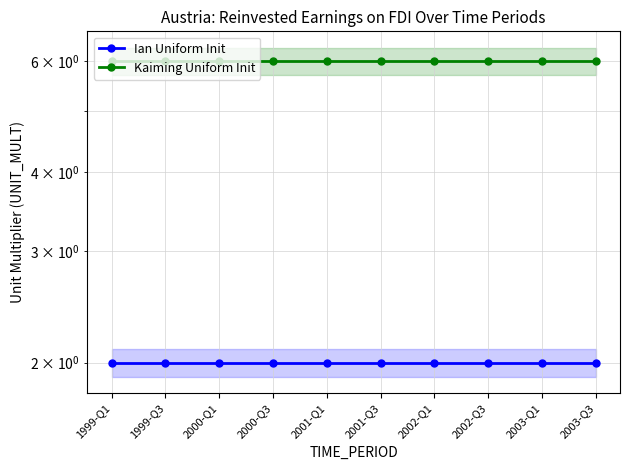

What position from the right is 2001-Q1?

6